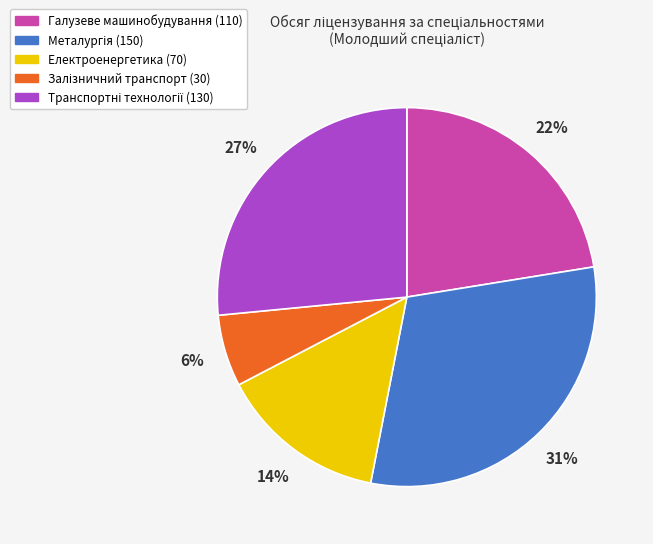

True or false: Електроенергетика accounts for 14% of the total.

True